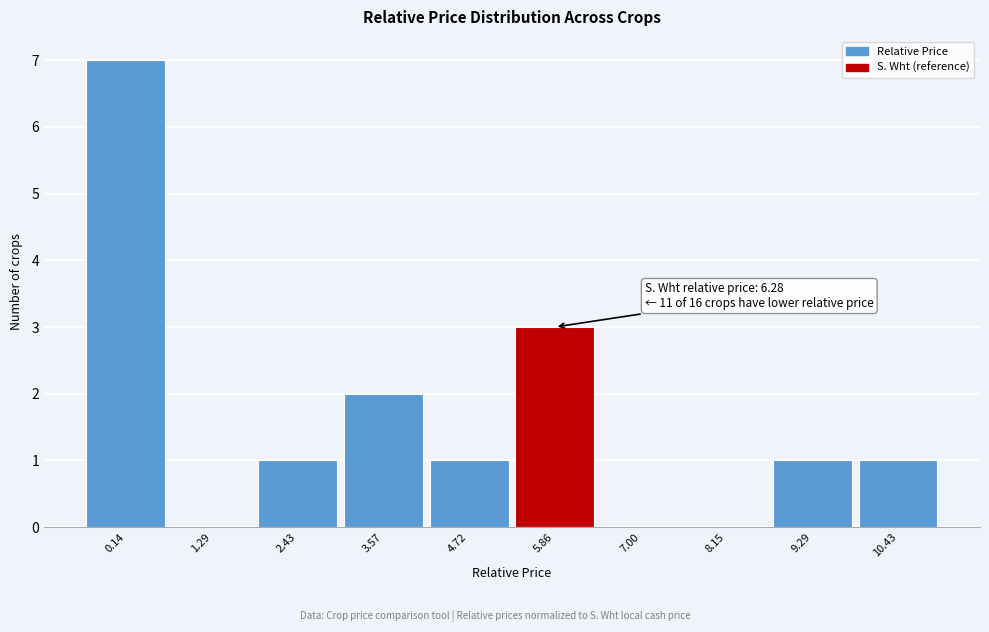

Reading left to right, extract all data points from this chart.

0.14=7	1.29=0	2.43=1	3.57=2	4.72=1	5.86=3	7.00=0	8.15=0	9.29=1	10.43=1